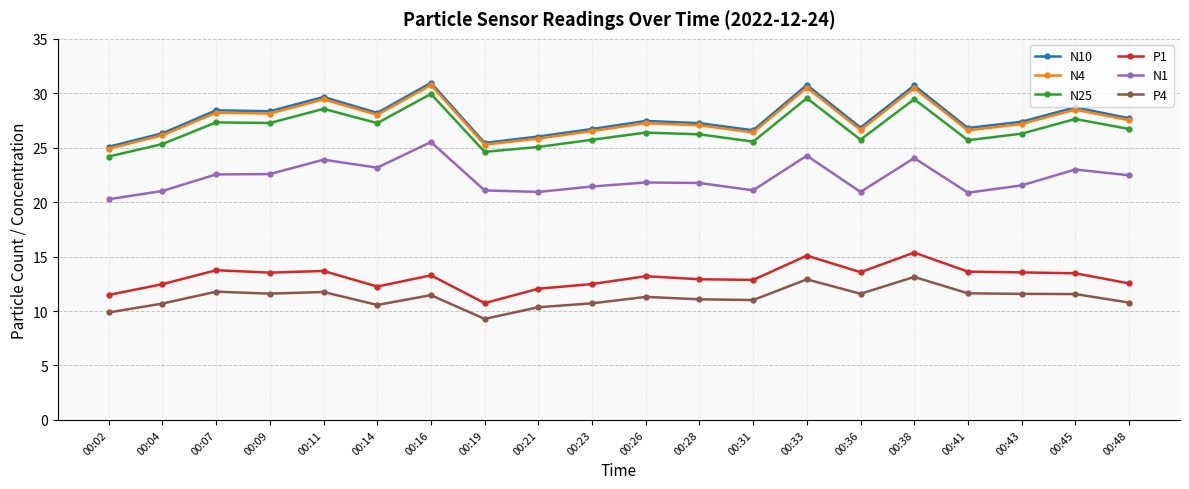

What is the total value across all series at 00:14?

129.5